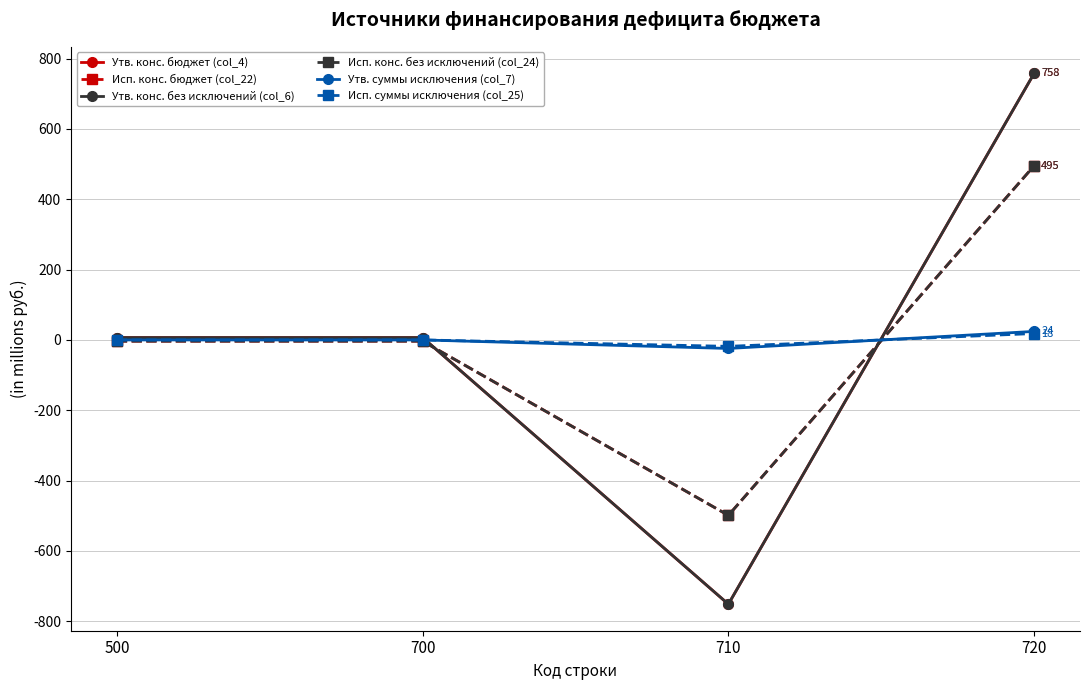

The value of Исп. суммы исключения (col_25) at 500 is 15.1. True or false?

False